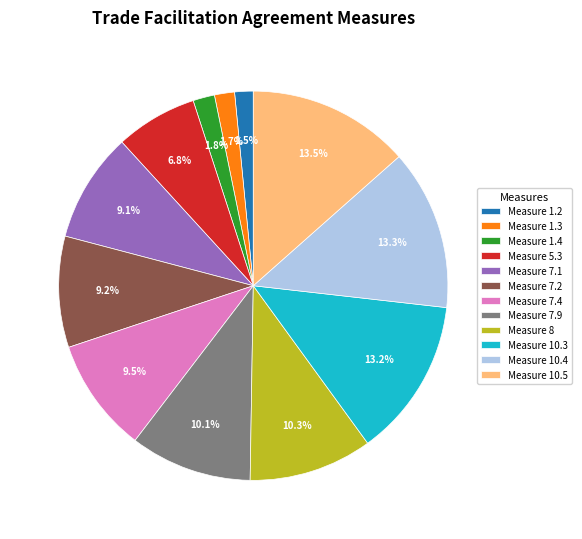

Does Measure 1.4 account for over 50% of the chart?

No